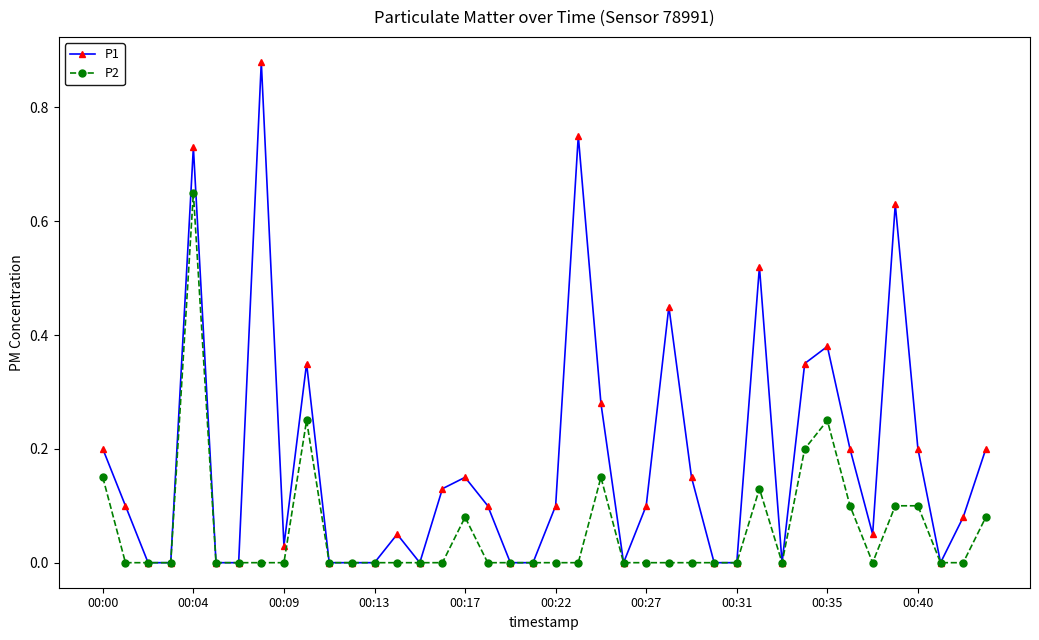

Which series has the largest total across all categories?

P1